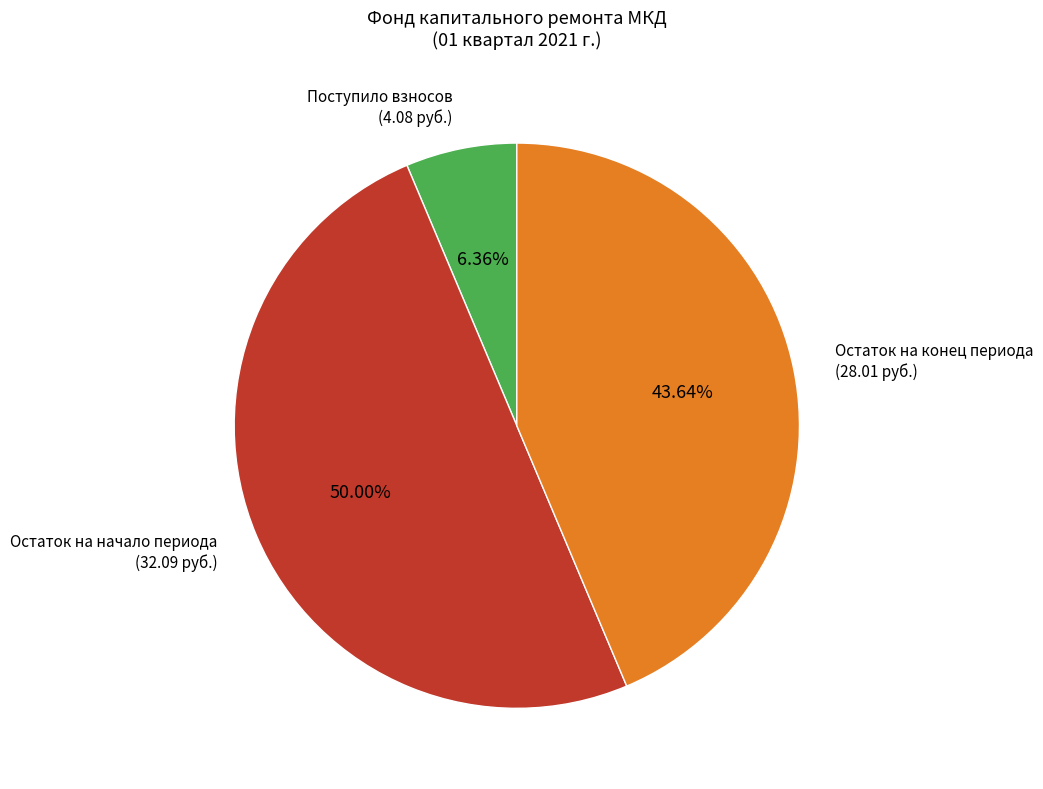

Count the number of slices in the pie.

3